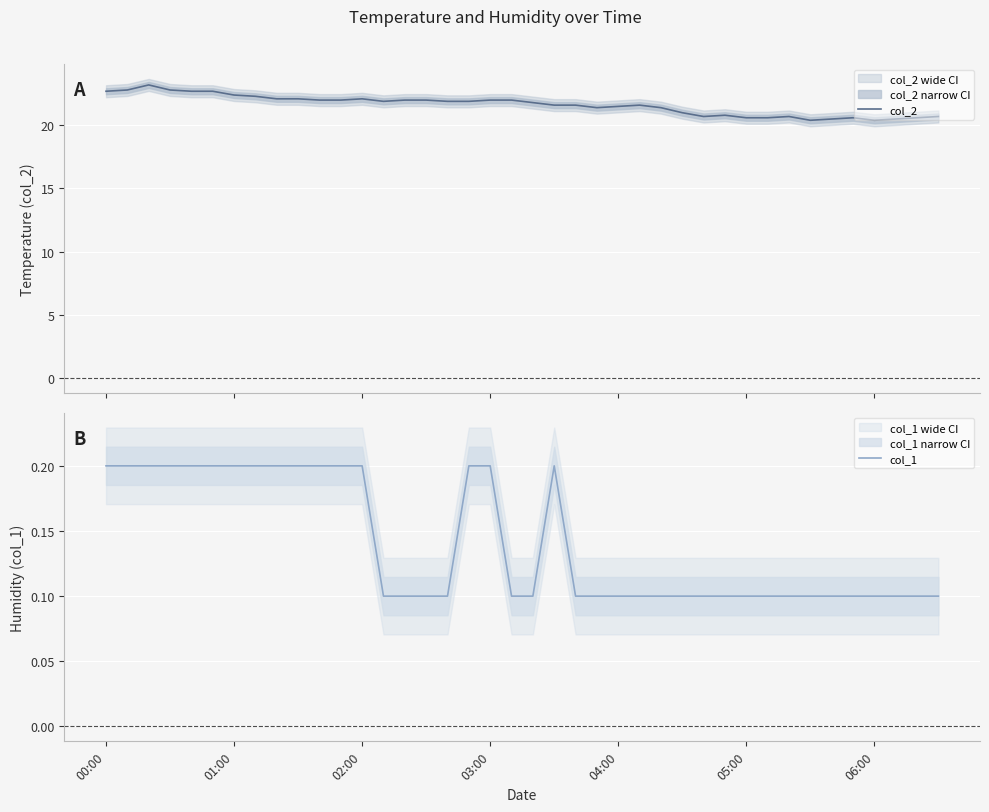

What is the minimum value for col_1?

0.1